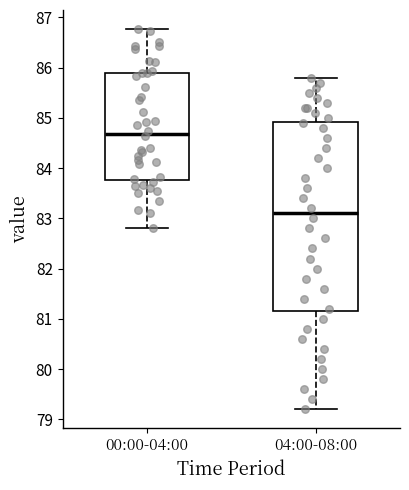

Which box's median line is the highest?

00:00-04:00